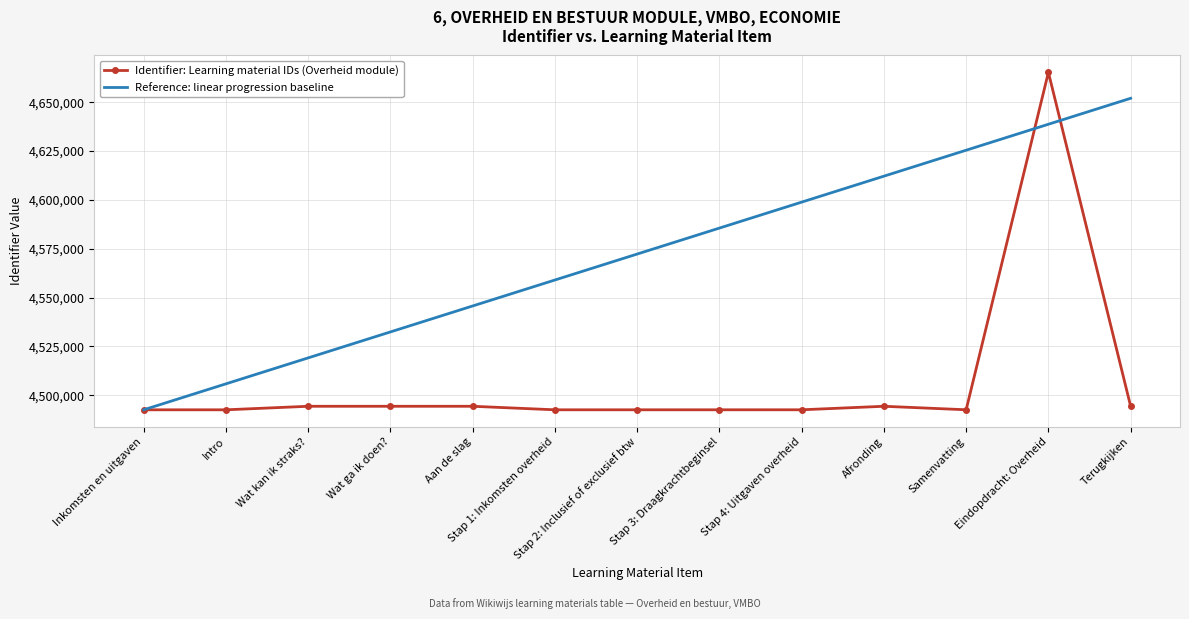

At which label does Identifier: Learning material IDs (Overheid module) reach its peak?

Eindopdracht: Overheid